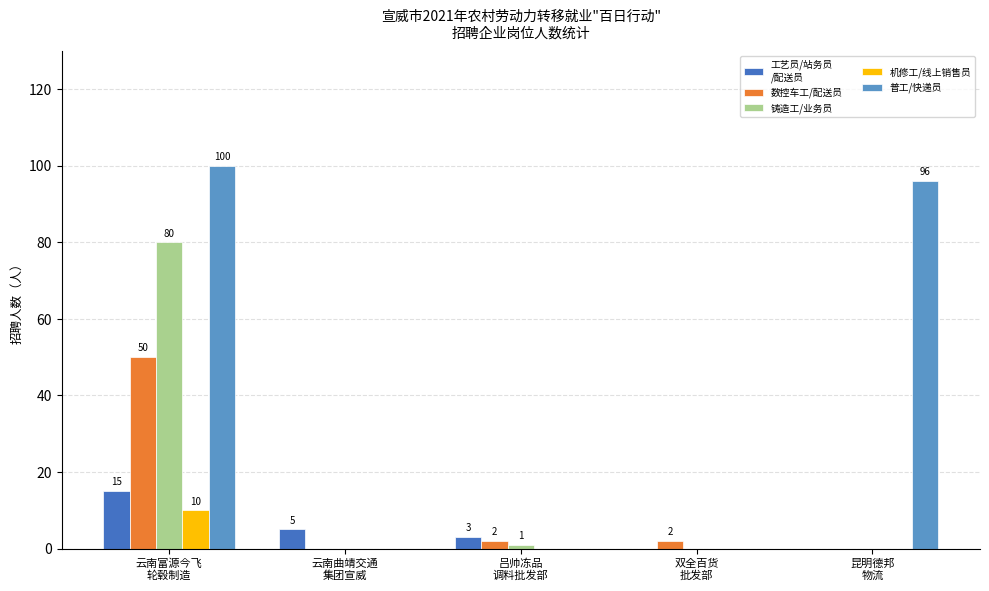

What is the greatest value displayed?

100